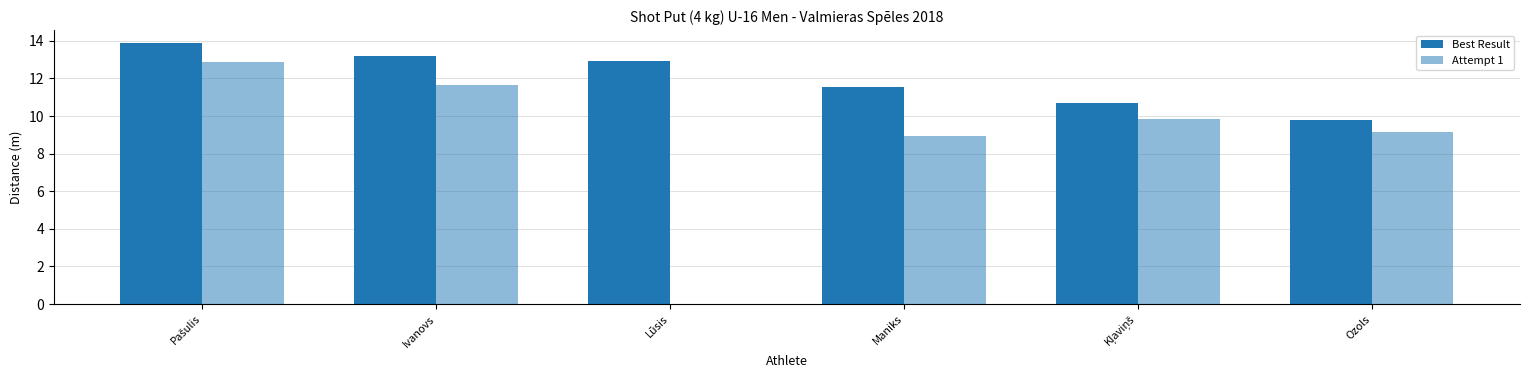

The value of Best Result at Lūsis is 7.6. True or false?

False